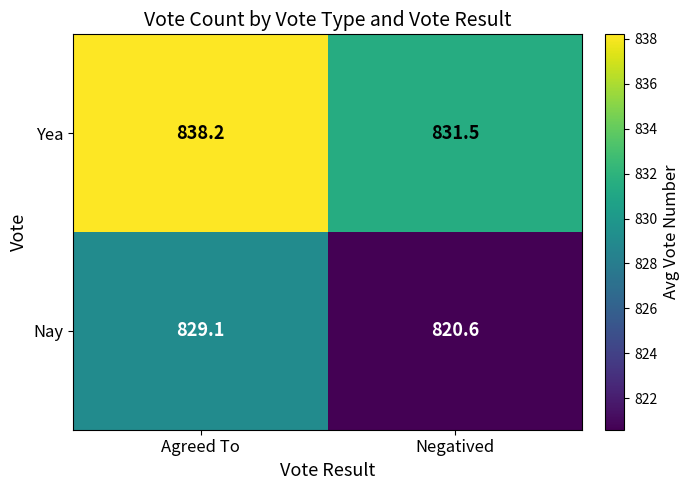

How many data points does each series have?

2